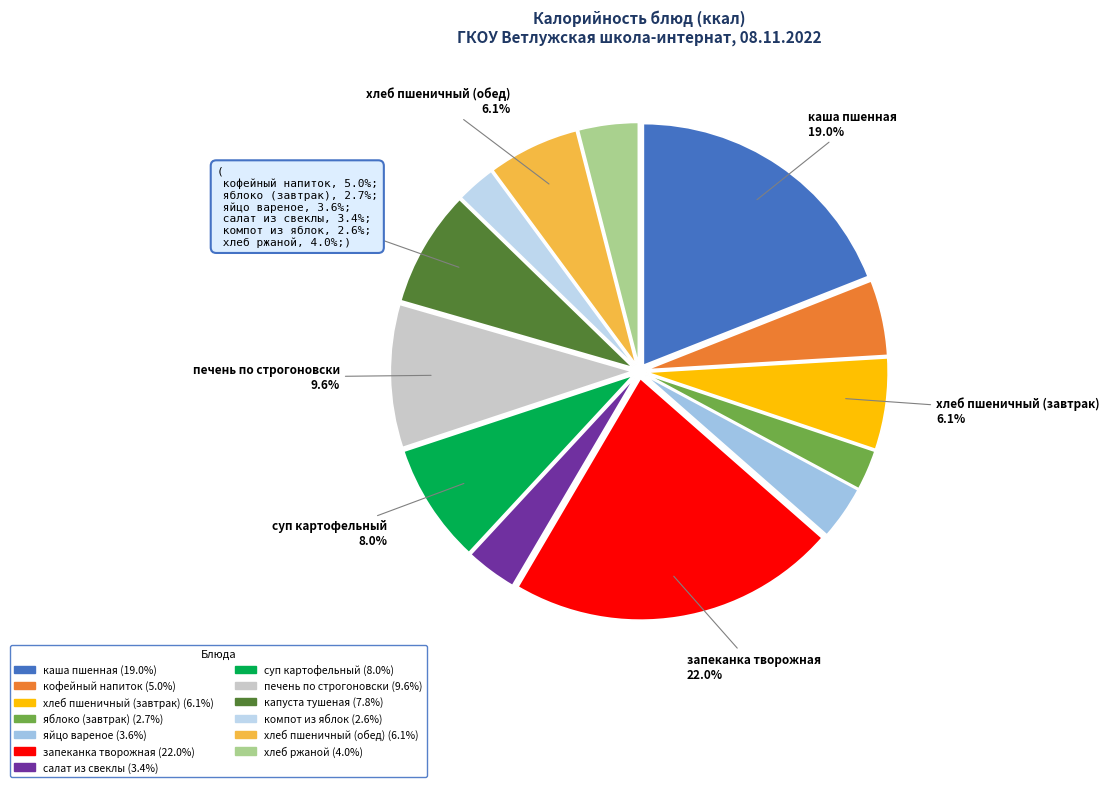

The суп картофельный slice represents 1% of the pie. True or false?

False